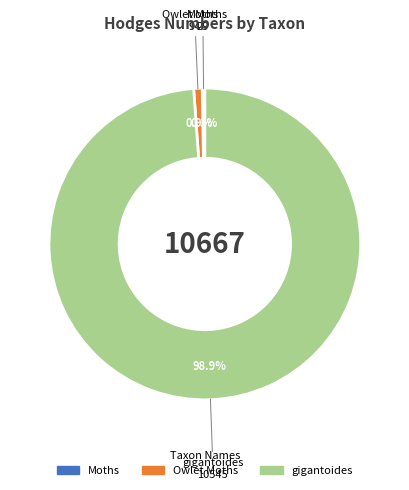

Which slice is the largest?

gigantoides